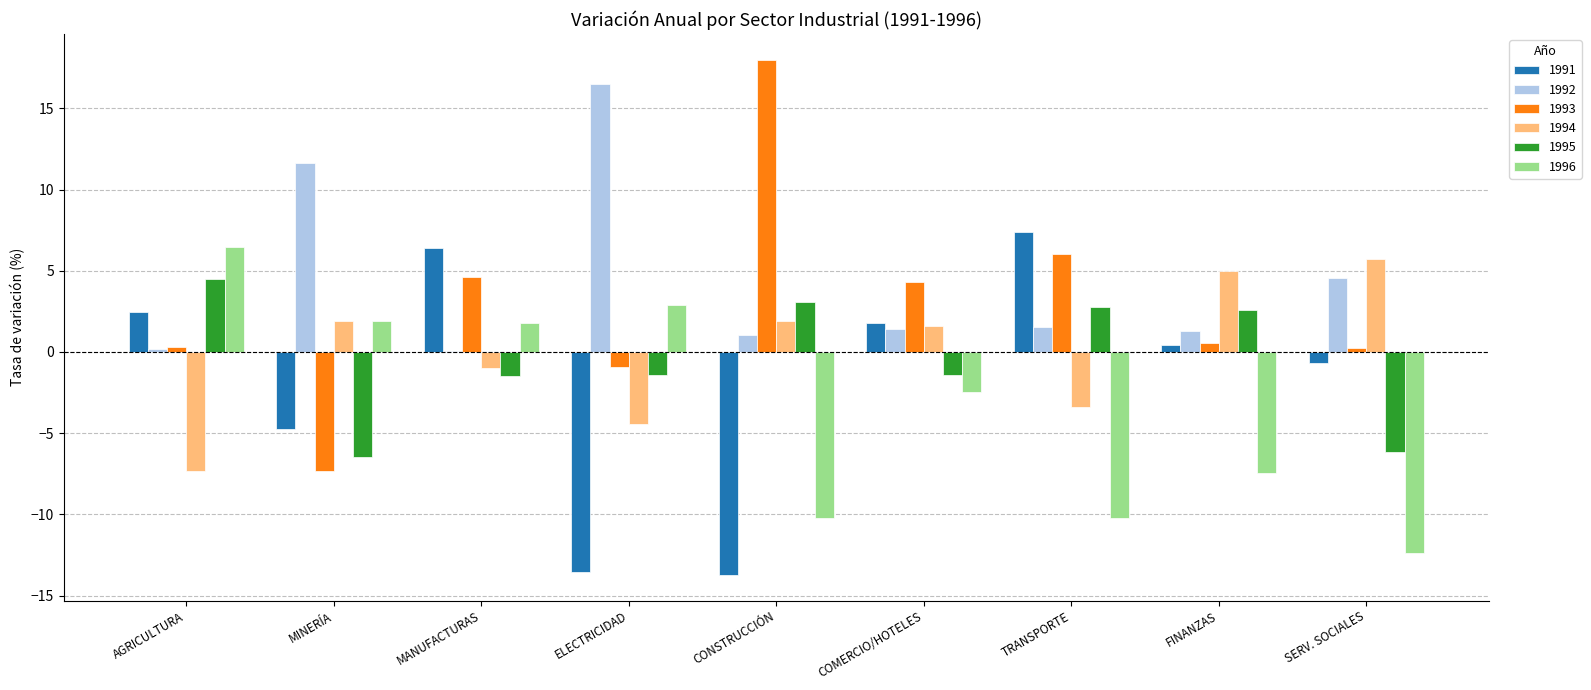

What is the greatest value displayed?

18.0